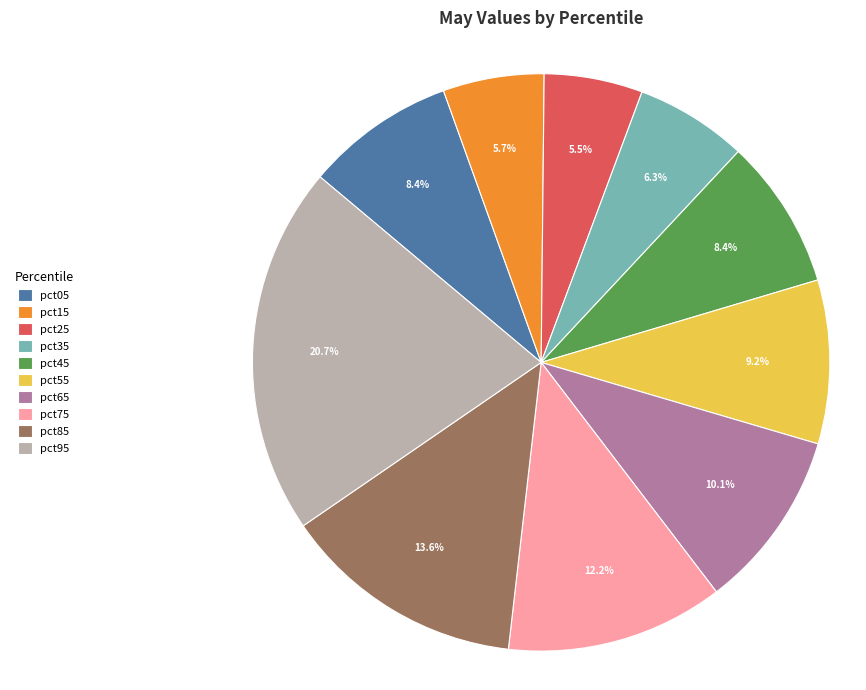

Count the number of slices in the pie.

10